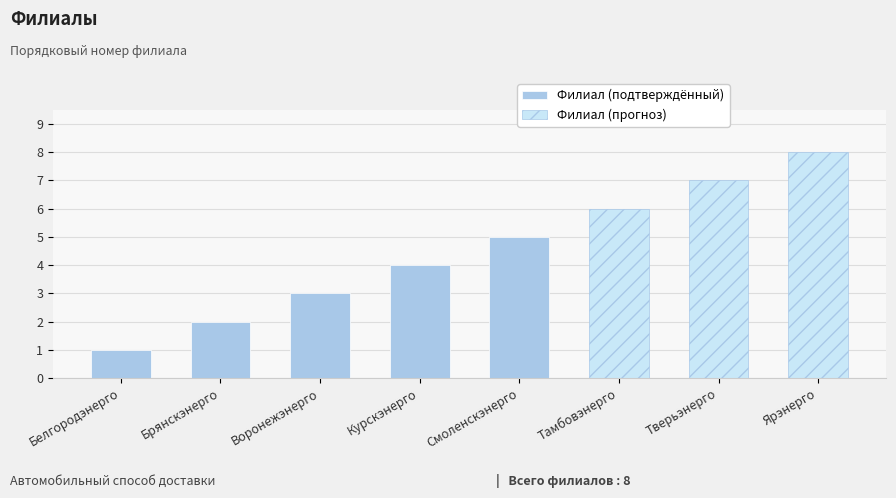

True or false: the data shows 3 at Воронежэнерго.

True